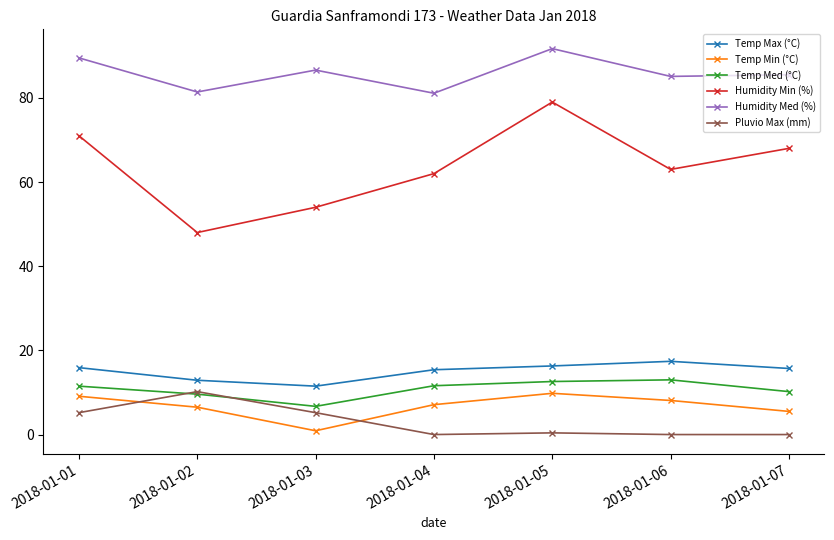

True or false: Temp Med (°C) and Temp Max (°C) intersect in this chart.

False